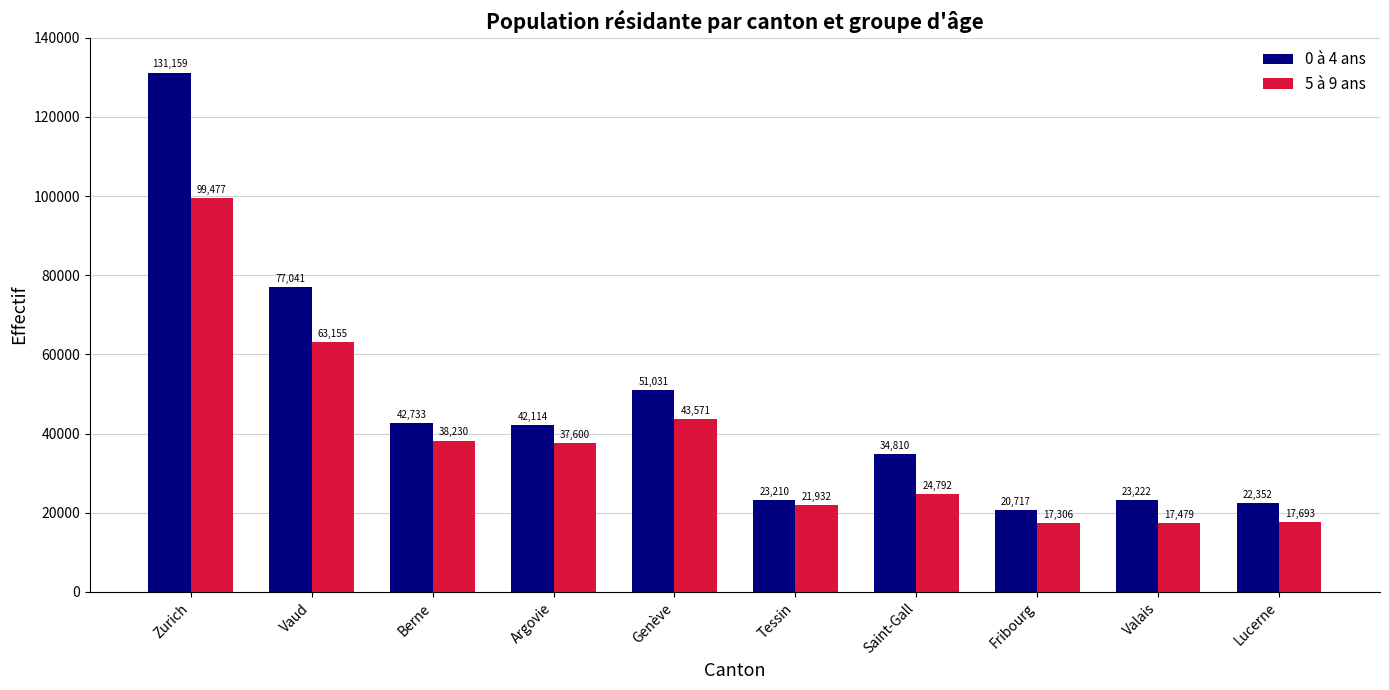

Between Zurich and Valais, which series saw the biggest shift?

0 à 4 ans